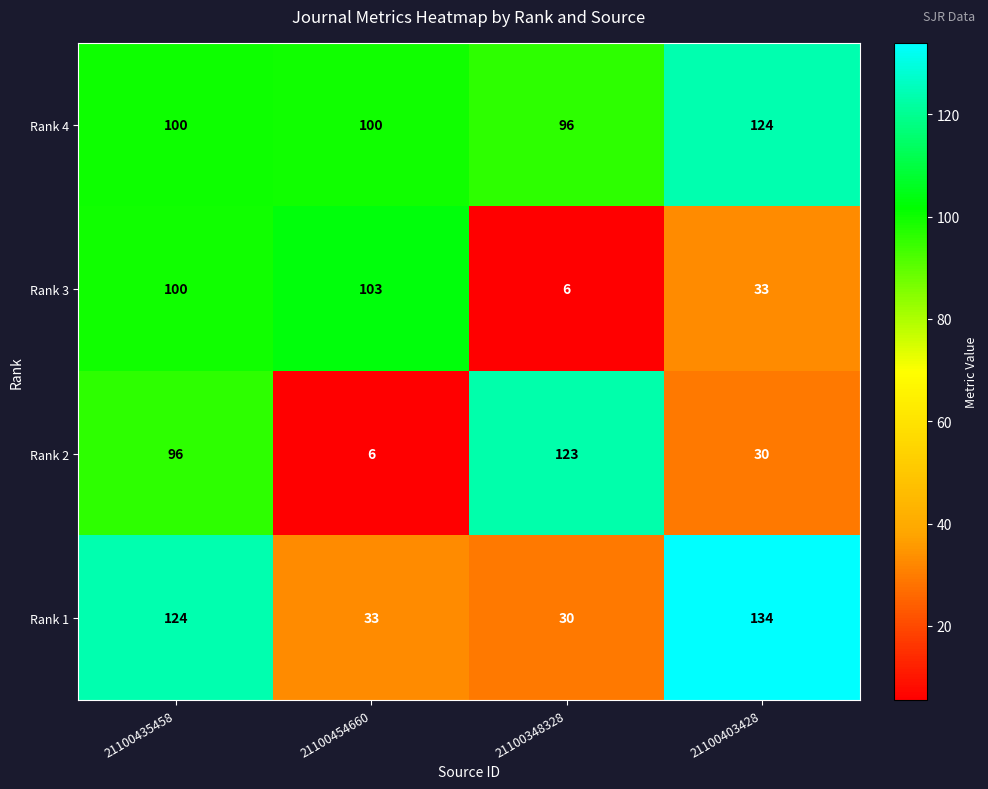

Is it true that Rank 4 equals 50 at 21100454660?

False